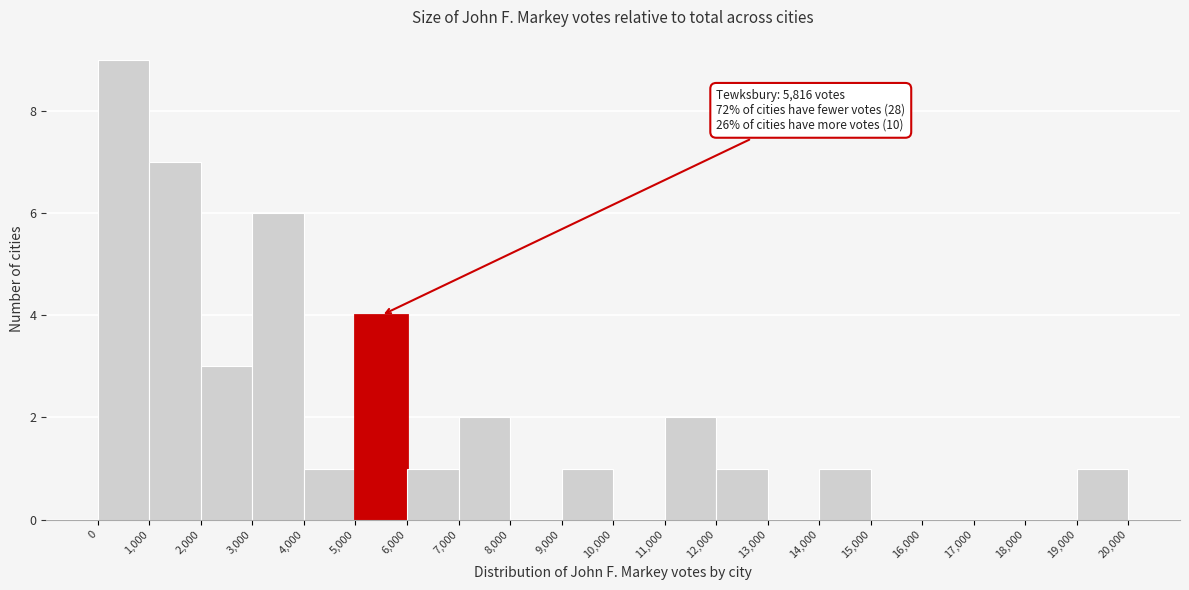

Which range on the x-axis has the tallest bar?

0 to 1,000